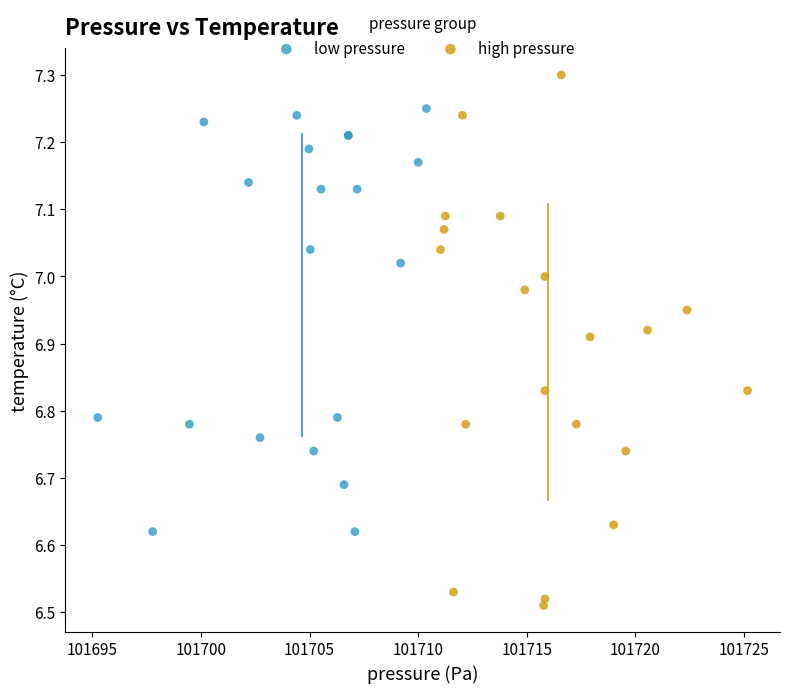

Which series reaches the minimum Y coordinate?

high pressure